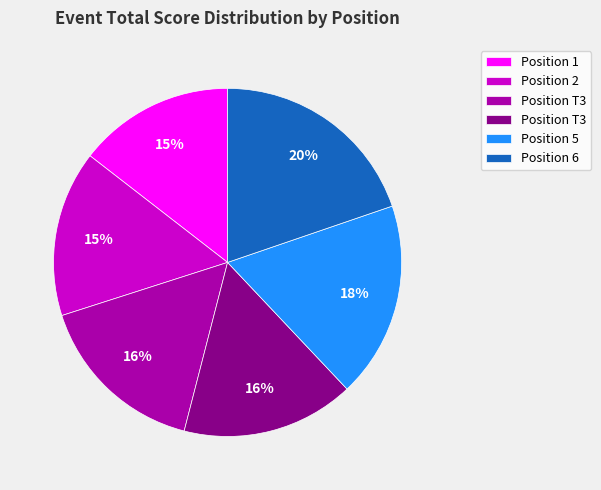

To the nearest percent, what is the average slice percentage?

17%